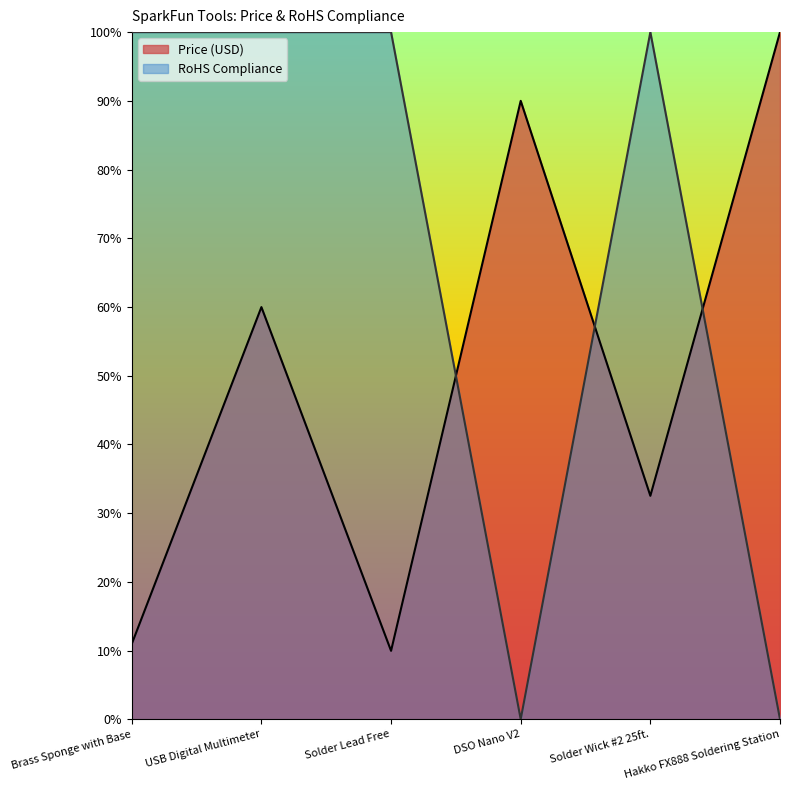

True or false: RoHS Compliance and Price (USD) cross at least once.

True